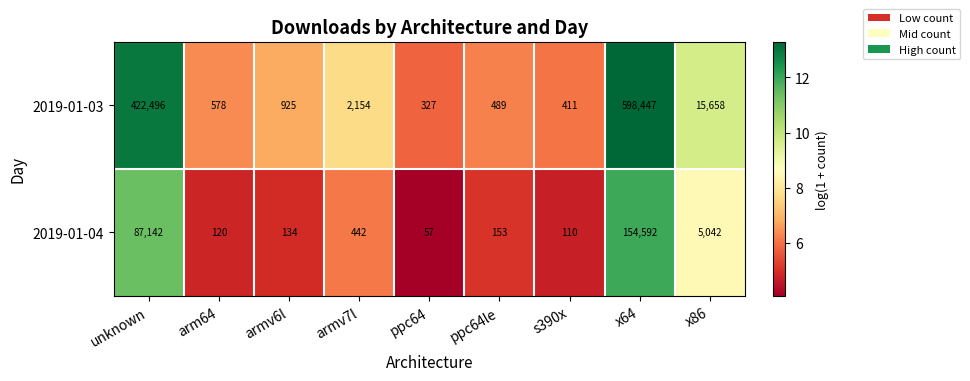

Count the number of data series in this chart.

2